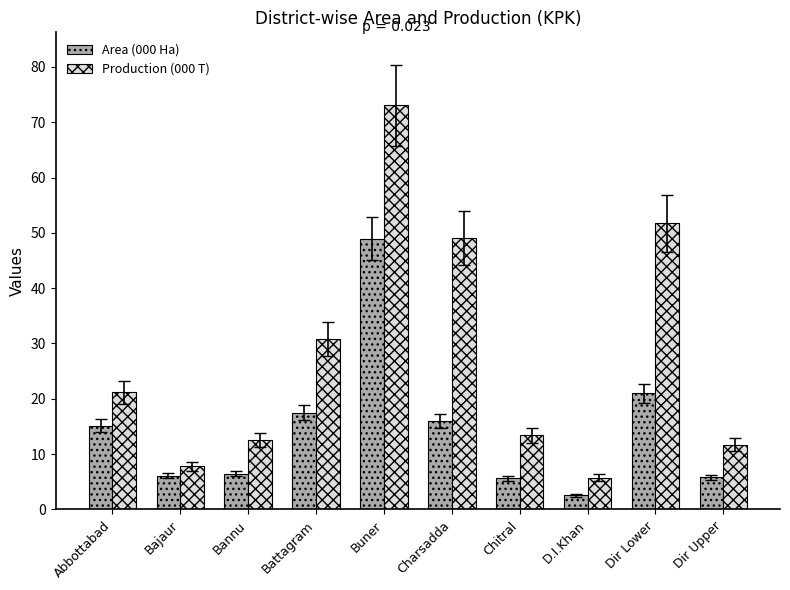

Which series has the largest range (max minus min)?

Production (000 T)